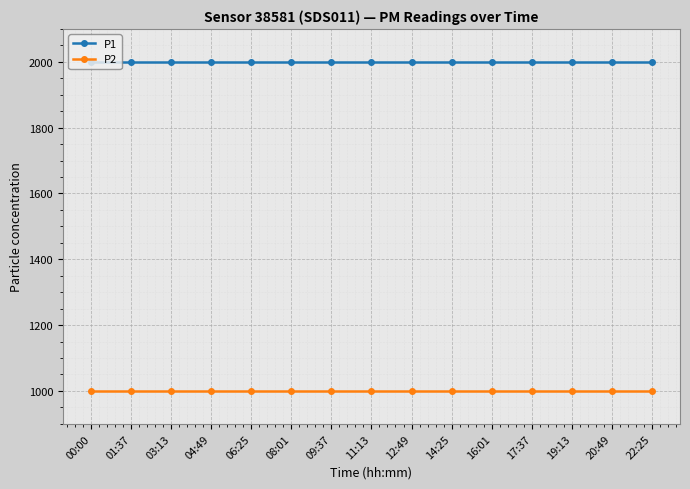

True or false: P2 and P1 intersect in this chart.

False